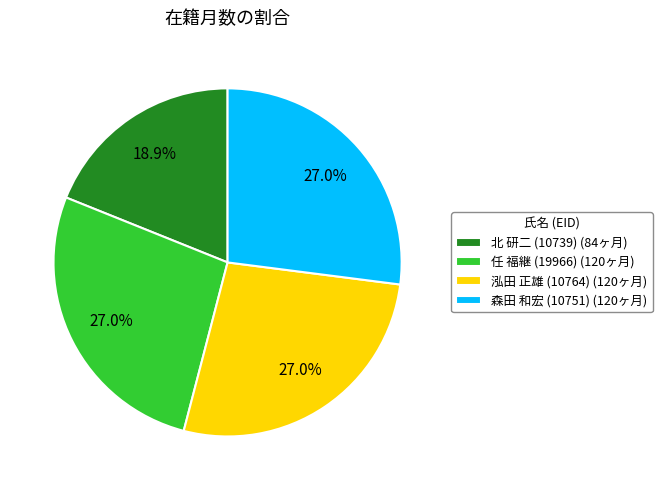

What is the ratio of the value at 北 研二 (10739) (84ヶ月) to the value at 任 福継 (19966) (120ヶ月)?

0.7